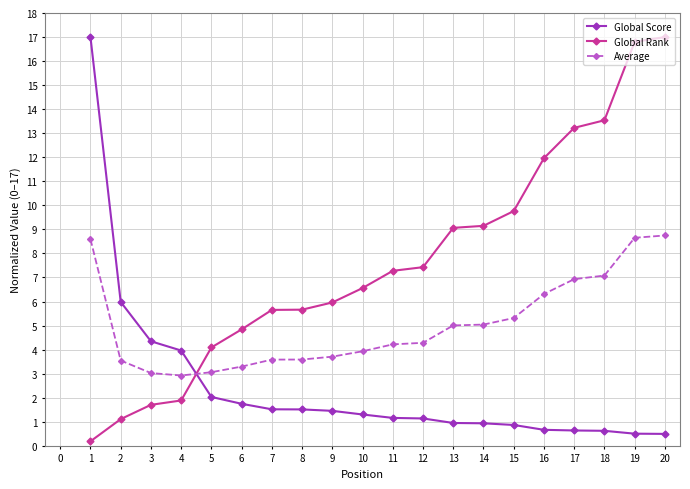

How many categories are shown in the chart?

20